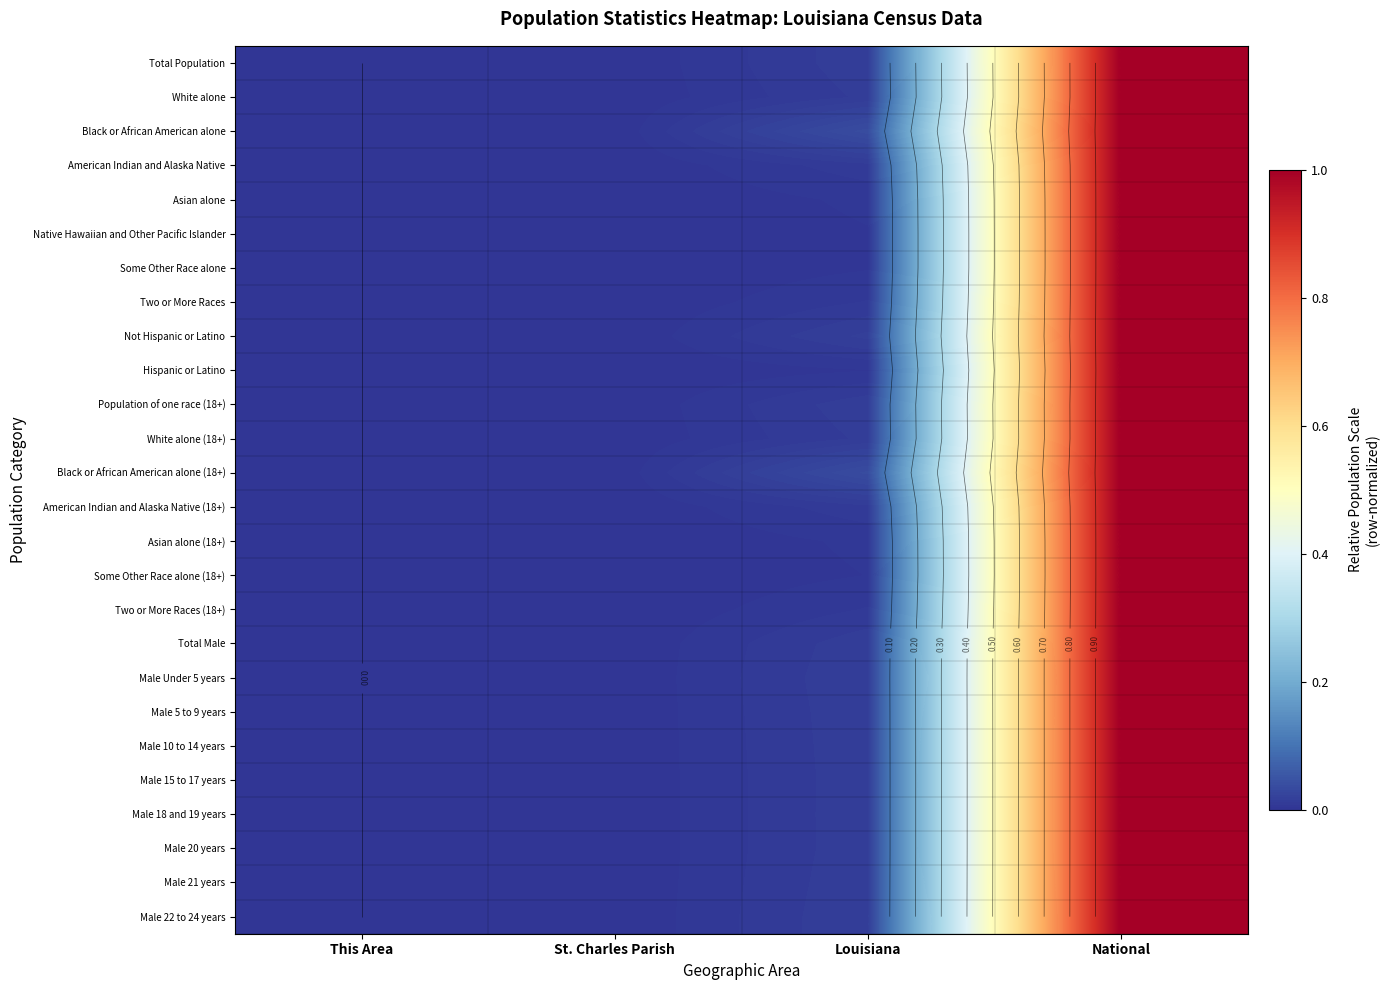

At This Area, list the series in order from smallest to largest.

Total Population, White alone, Black or African American alone, American Indian and Alaska Native, Asian alone, Native Hawaiian and Other Pacific Islander, Some Other Race alone, Two or More Races, Not Hispanic or Latino, Hispanic or Latino, Population of one race (18+), White alone (18+), Black or African American alone (18+), American Indian and Alaska Native (18+), Asian alone (18+), Some Other Race alone (18+), Two or More Races (18+), Total Male, Male Under 5 years, Male 5 to 9 years, Male 10 to 14 years, Male 15 to 17 years, Male 18 and 19 years, Male 20 years, Male 21 years, Male 22 to 24 years